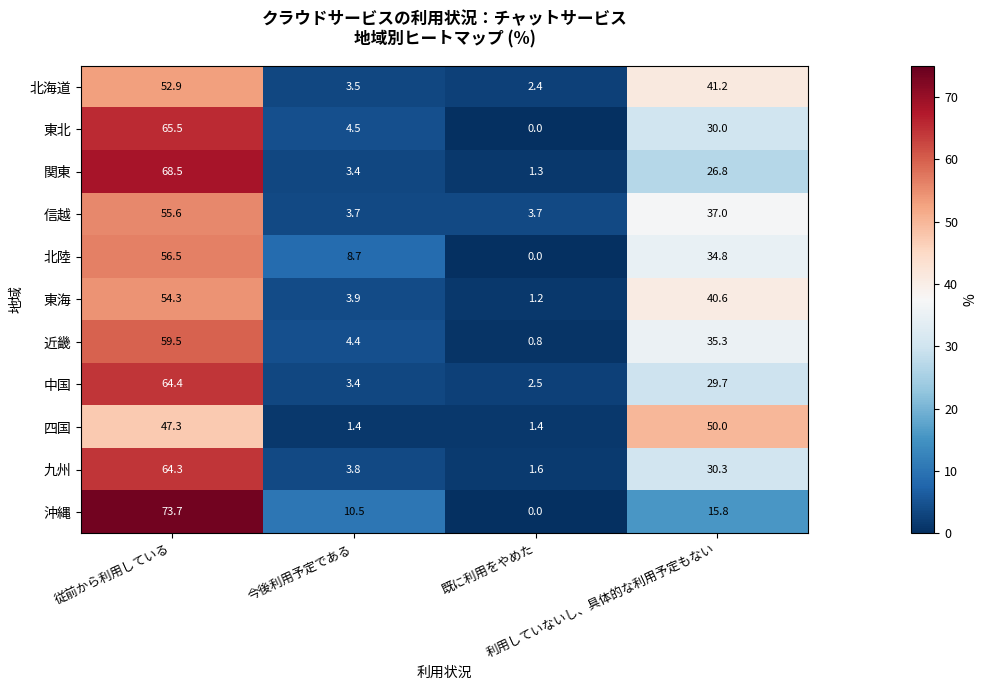

What is the maximum value shown in the chart?

73.7